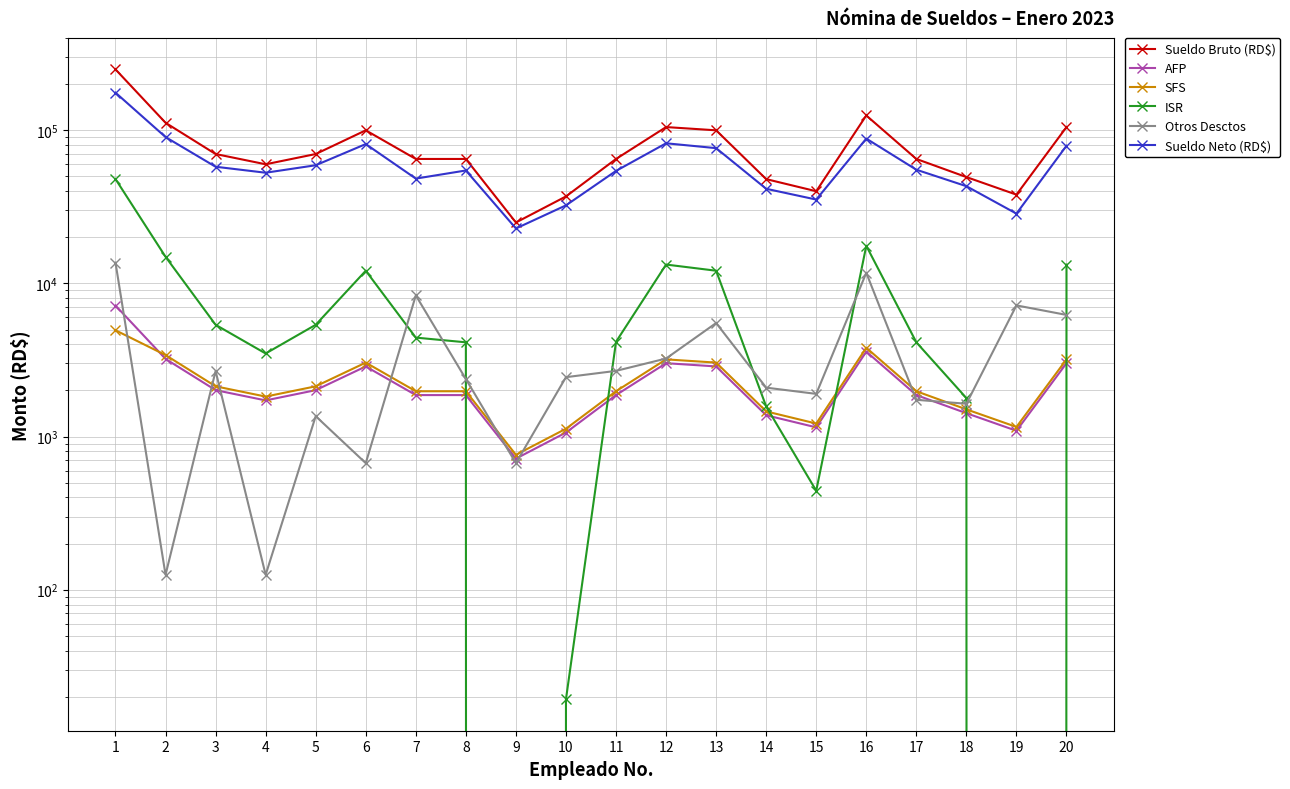

What is the sum of all Otros Desctos values?

76403.4